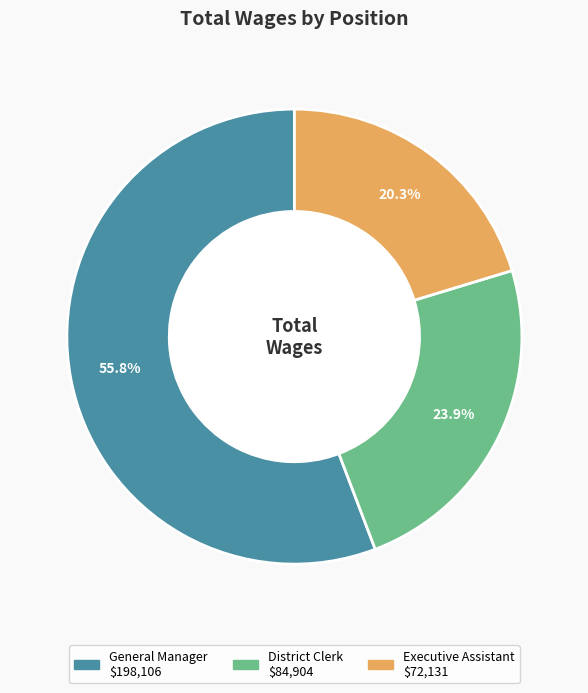

Which category has the biggest portion of the pie?

General Manager